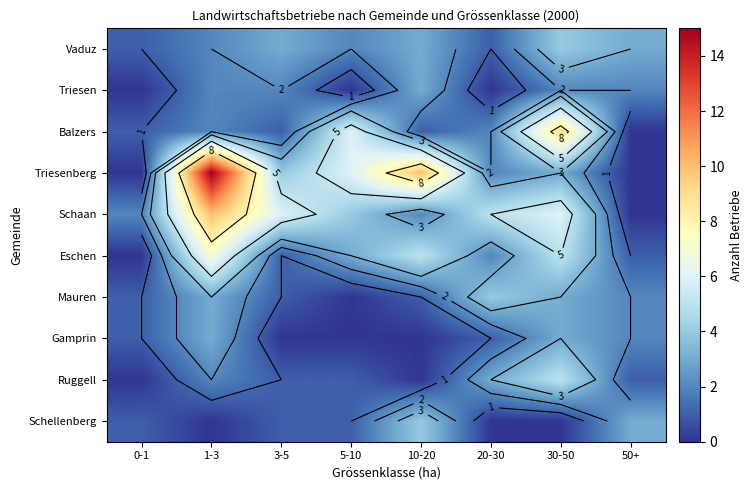

At which label does Balzers reach its minimum?

50+